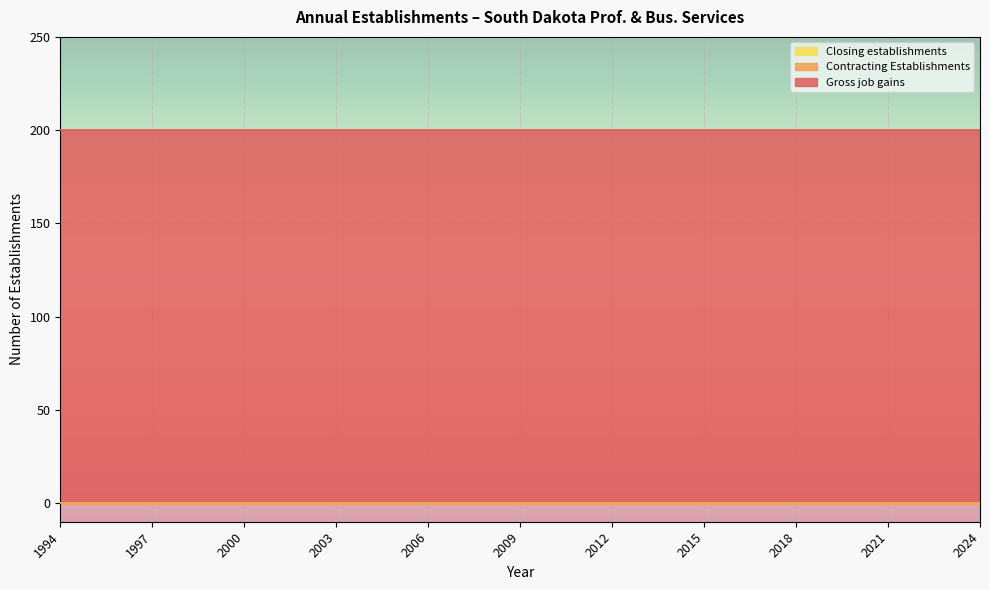

True or false: Contracting Establishments has more than 1 points higher than both neighbors.

False